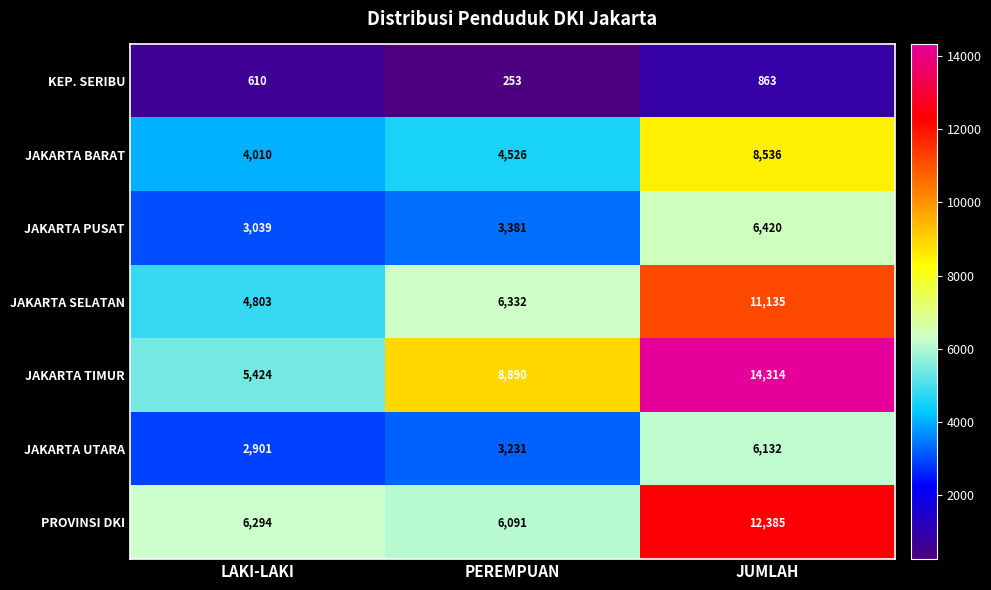

At which category is the sum across all series the highest?

JUMLAH